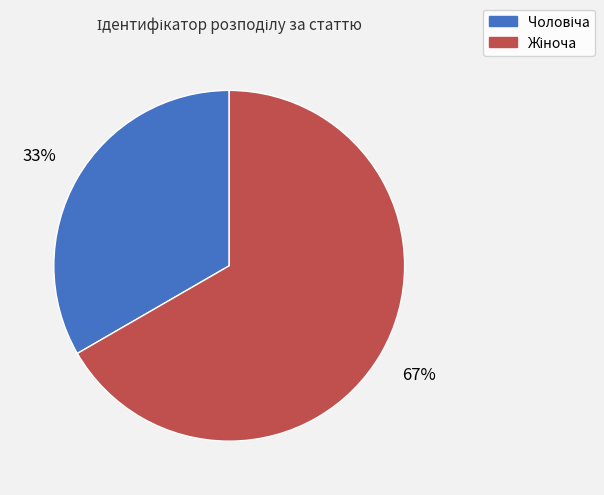

Count the number of slices in the pie.

2